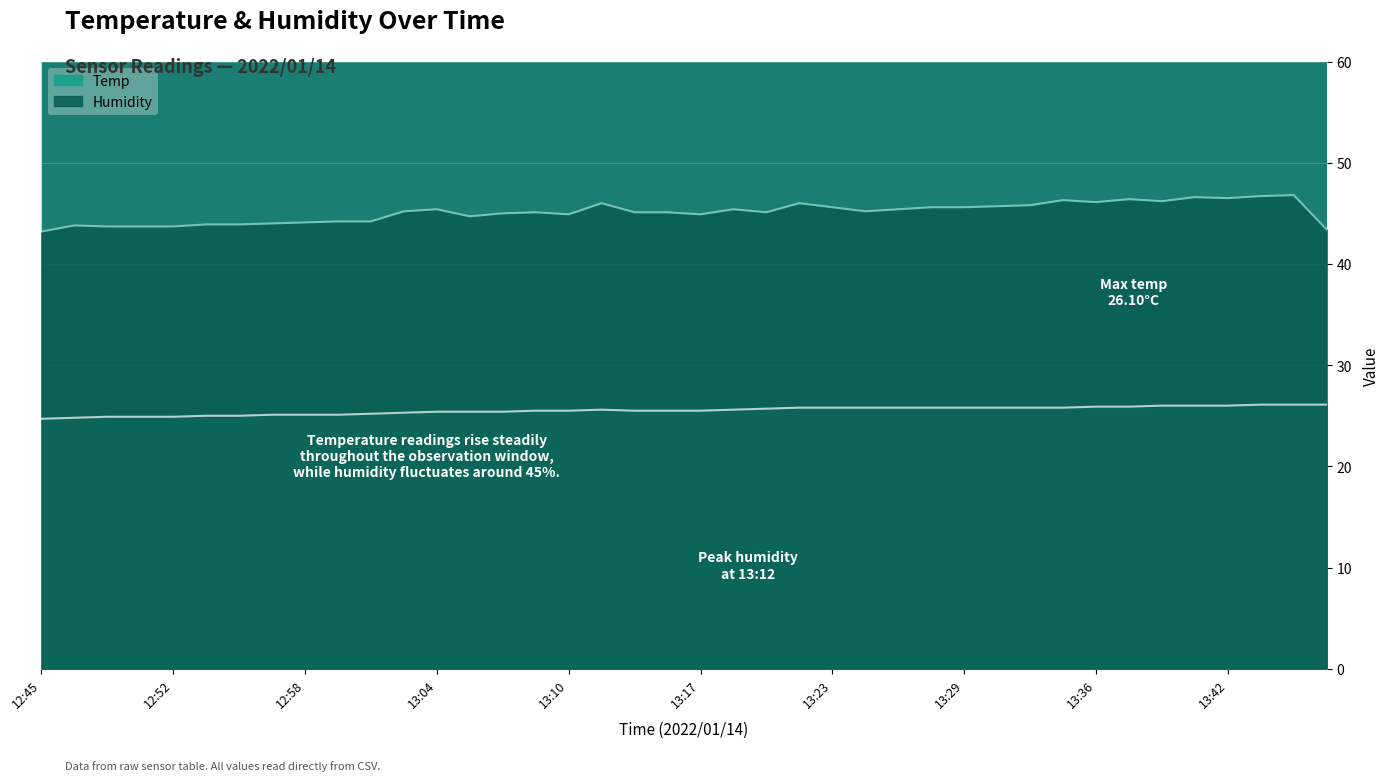

True or false: Humidity has a value of 45.7 at 13:31.

True